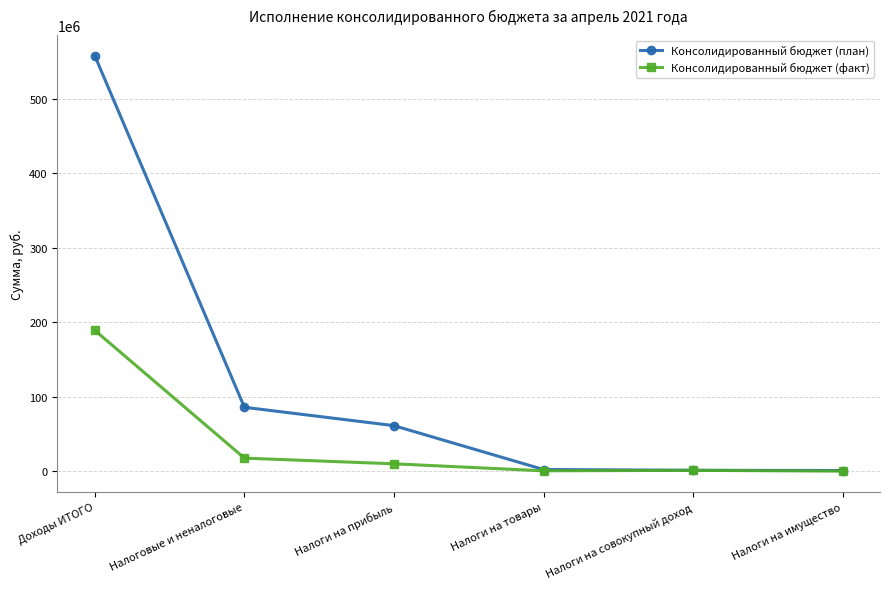

What are all the series names shown in the legend?

Консолидированный бюджет (план), Консолидированный бюджет (факт)